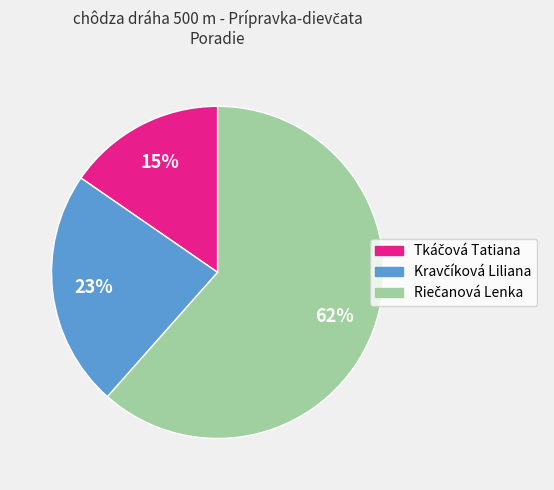

Is there any slice that represents more than half of the pie?

Yes